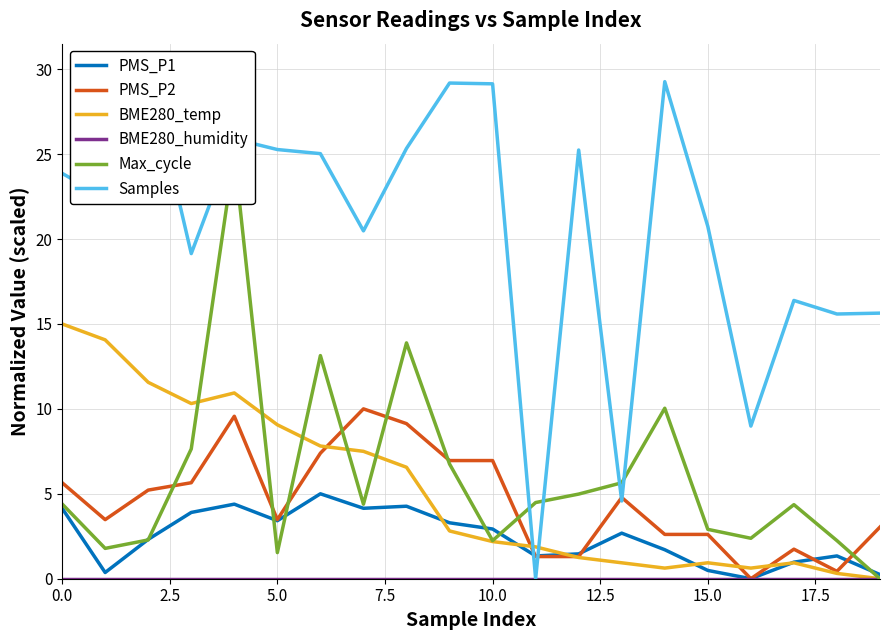

True or false: BME280_humidity and BME280_temp intersect in this chart.

False